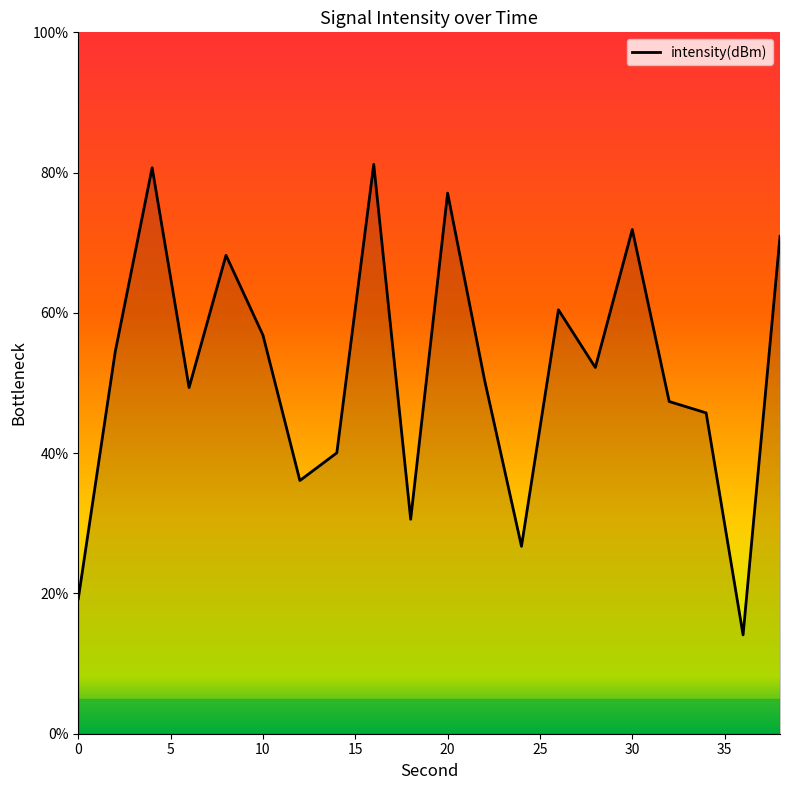

What is the maximum value shown in the chart?

81.2